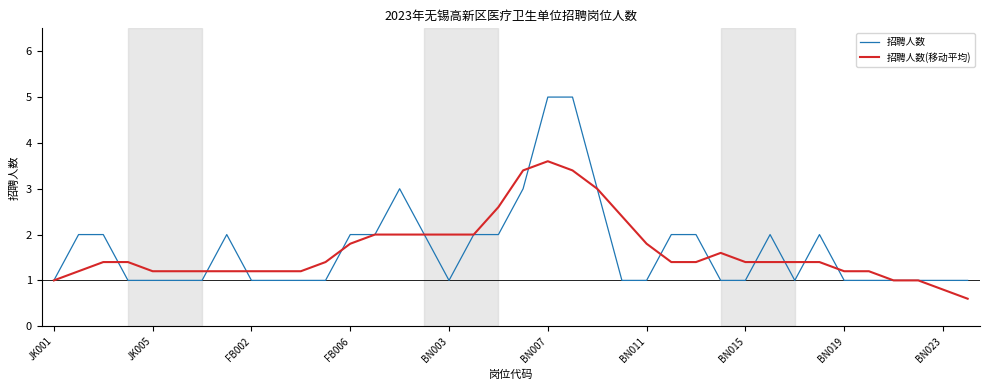

Reading right to left, extract all data points from this chart.

招聘人数: 1.0	1.0	1.0	1.0	1.0	1.0	2.0	1.0	2.0	1.0	1.0	2.0	2.0	1.0	1.0	3.0	5.0	5.0	3.0	2.0	2.0	1.0	2.0	3.0	2.0	2.0	1.0	1.0	1.0	1.0	2.0	1.0	1.0	1.0	1.0	2.0	2.0	1.0
招聘人数(移动平均): 0.6	0.8	1.0	1.0	1.2	1.2	1.4	1.4	1.4	1.4	1.6	1.4	1.4	1.8	2.4	3.0	3.4	3.6	3.4	2.6	2.0	2.0	2.0	2.0	2.0	1.8	1.4	1.2	1.2	1.2	1.2	1.2	1.2	1.2	1.4	1.4	1.2	1.0